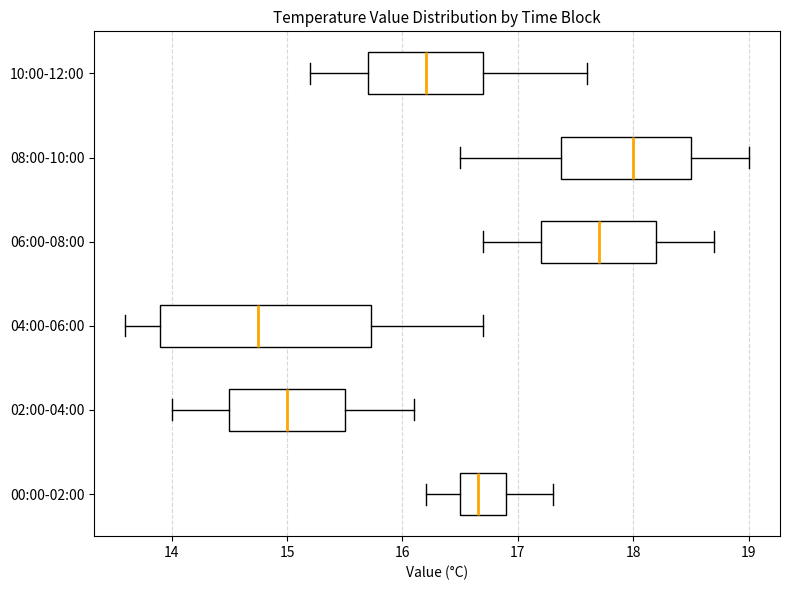

Reading bottom to top, transcribe this box plot: for each box, give where its median line is, the range the box spans, and where its two whiskers end, as read against the x-axis. The values are not printed on the chart, so give them approximately, as read against the axis.

00:00-02:00: median 16.7, box 16.5 to 16.9, whiskers 16.2 to 17.3
02:00-04:00: median 15.0, box 14.5 to 15.5, whiskers 14.0 to 16.1
04:00-06:00: median 14.8, box 13.9 to 15.7, whiskers 13.6 to 16.7
06:00-08:00: median 17.7, box 17.2 to 18.2, whiskers 16.7 to 18.7
08:00-10:00: median 18.0, box 17.4 to 18.5, whiskers 16.5 to 19.0
10:00-12:00: median 16.2, box 15.7 to 16.7, whiskers 15.2 to 17.6